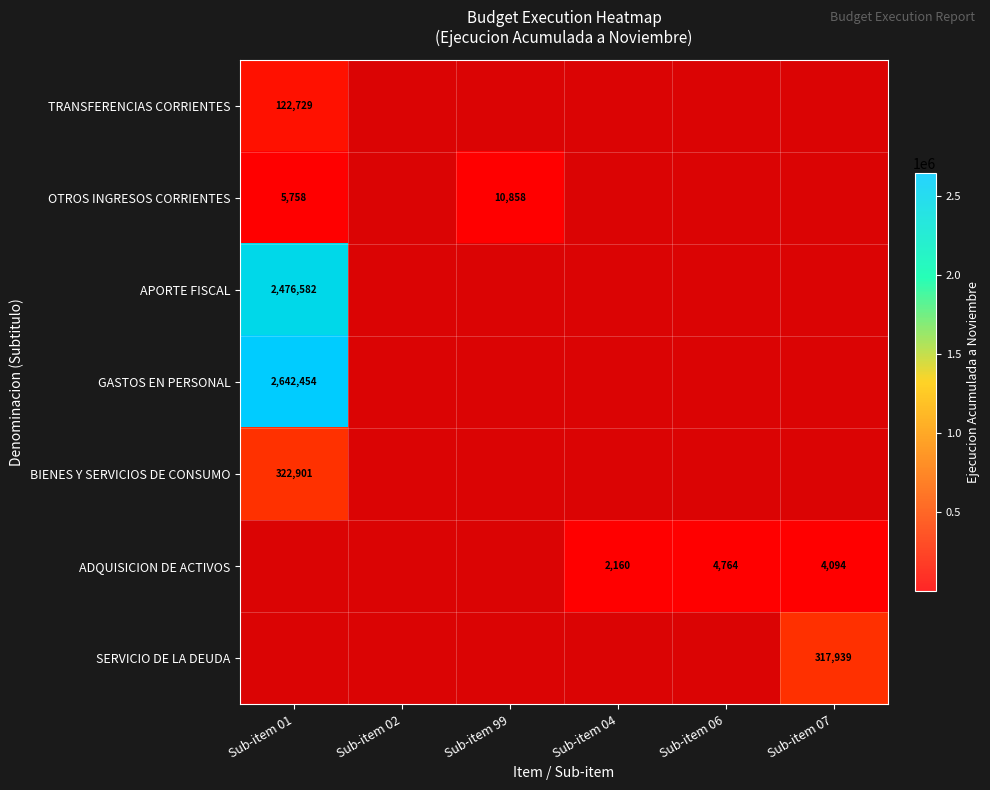

Is the value of APORTE FISCAL at Sub-item 99 greater than the value of GASTOS EN PERSONAL at Sub-item 01?

No